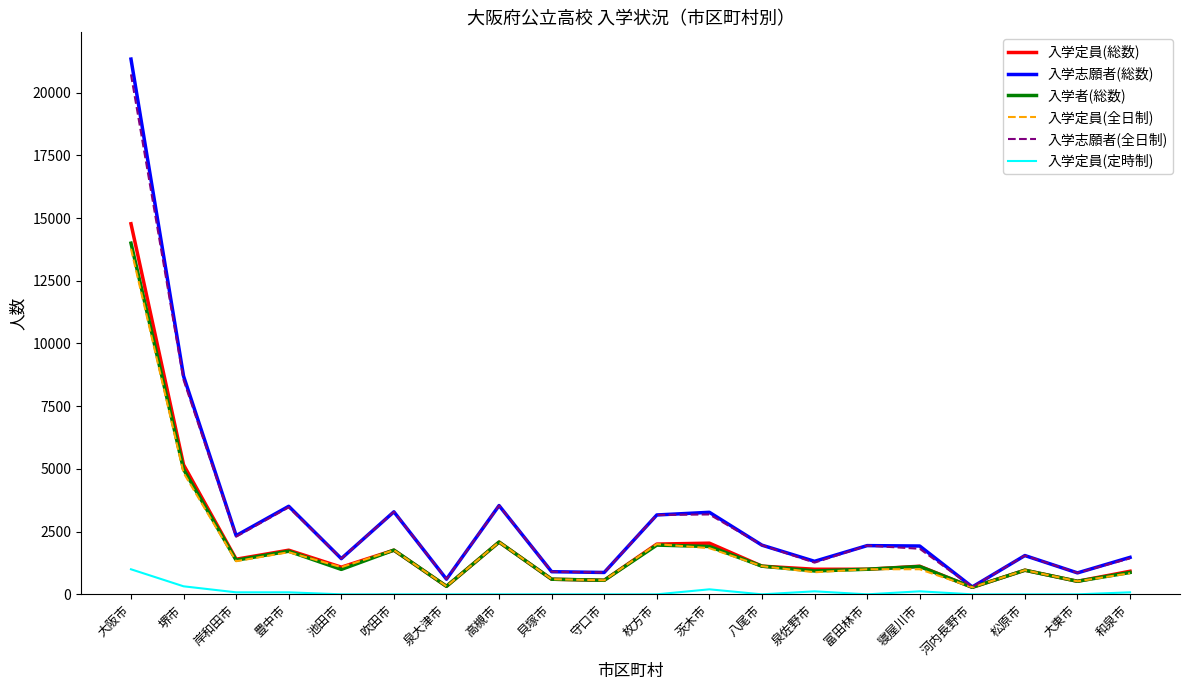

The 入学志願者(全日制) series shows 1546 at 松原市. True or false?

True